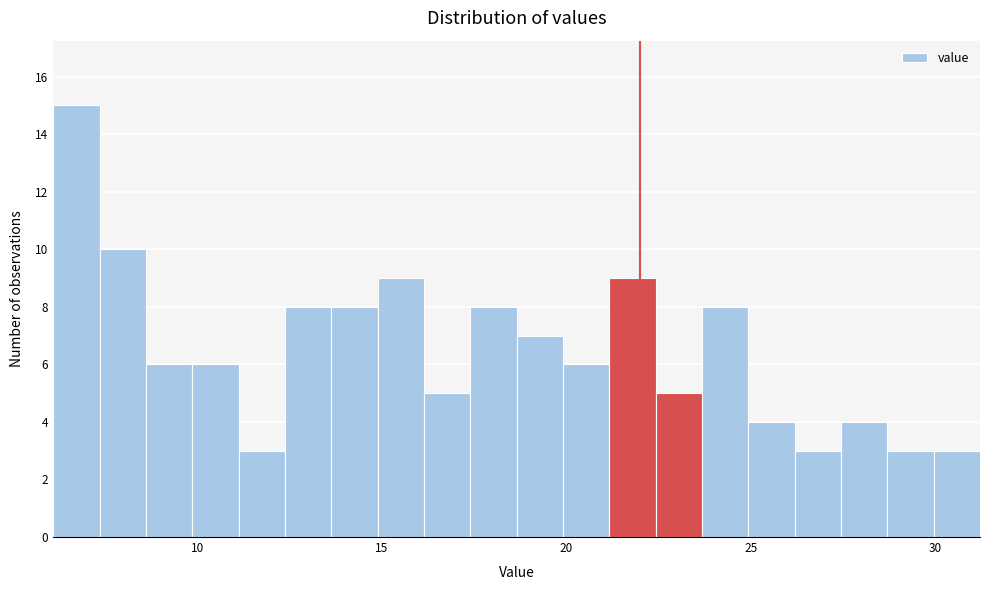

Around what value on the x-axis is the tallest bar? Give the approximate position of its centre, as read against the axis.

6.5